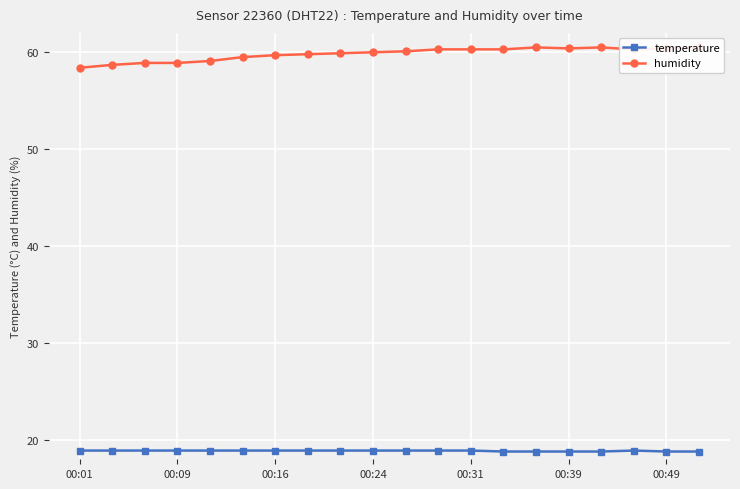

How many categories are shown in the chart?

20